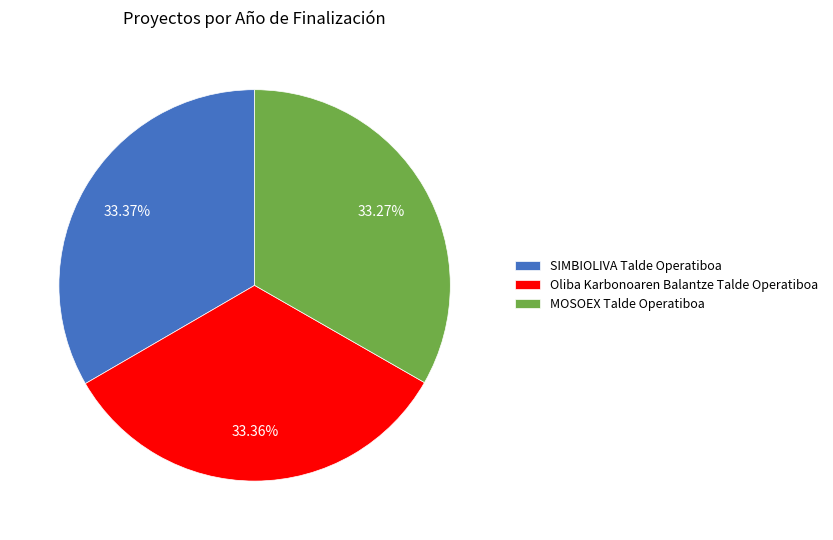

True or false: SIMBIOLIVA Talde Operatiboa accounts for 48% of the total.

False